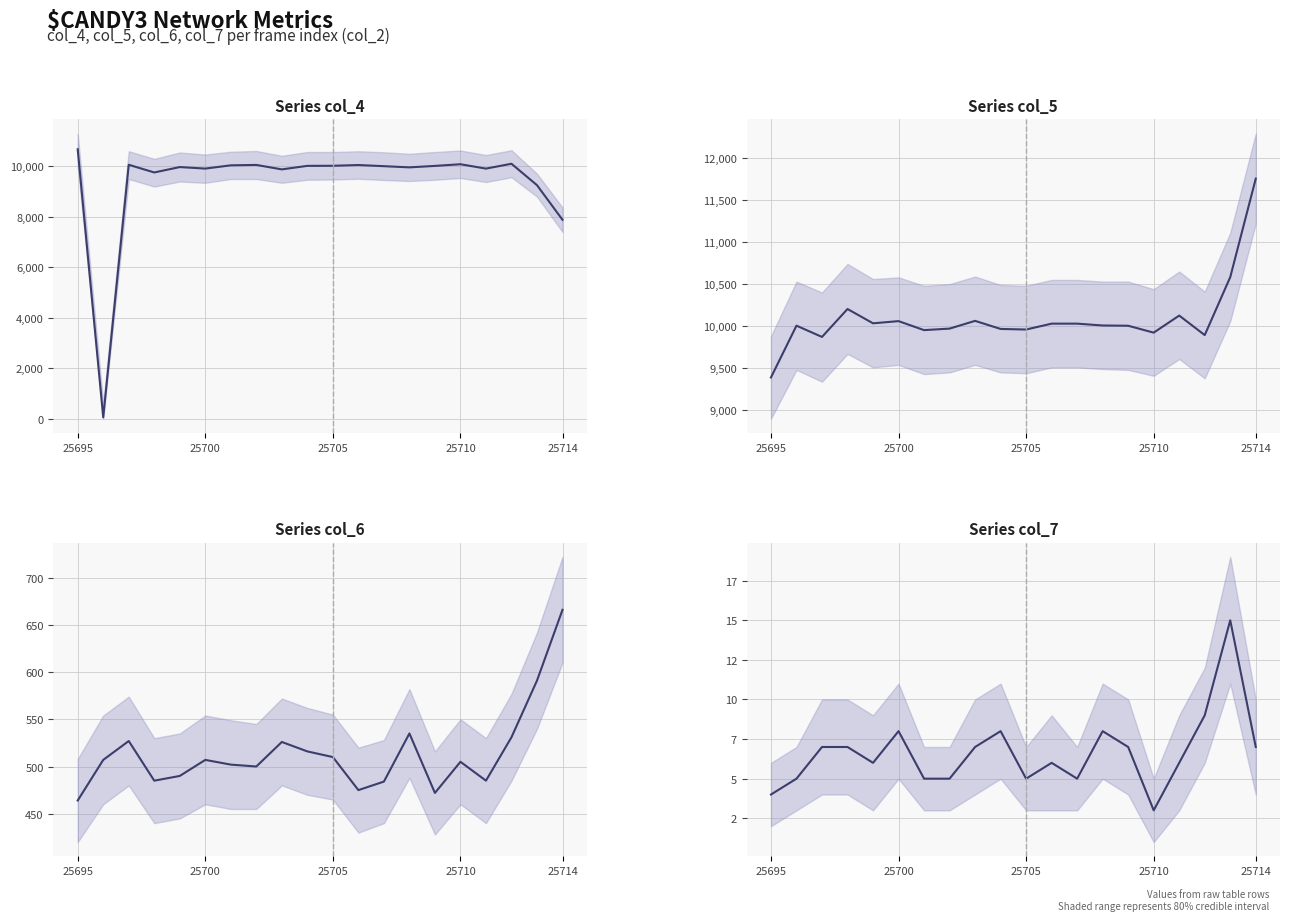

Where is col_5 nearest to the value 10572?

18